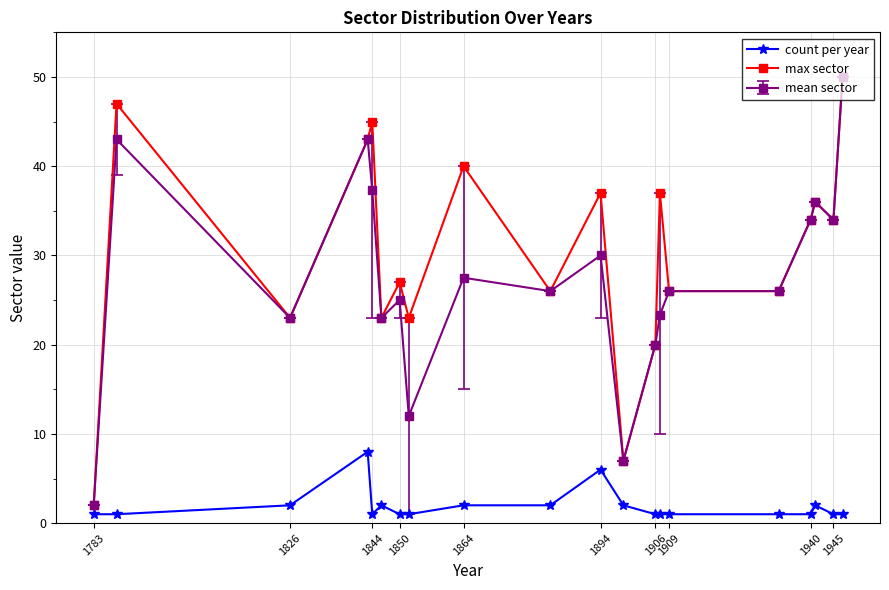

What is the value of the max sector point at the 10th from the left?

26.0